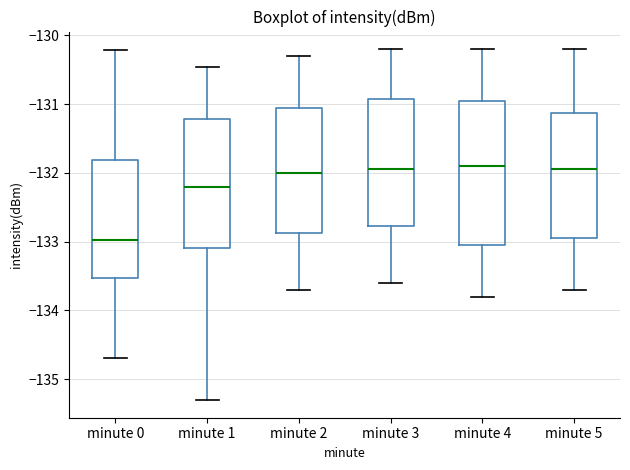

Where does the median line of the box for minute 0 sit on the y-axis? The values are not printed on the chart, so give them approximately, as read against the axis.

-133.0